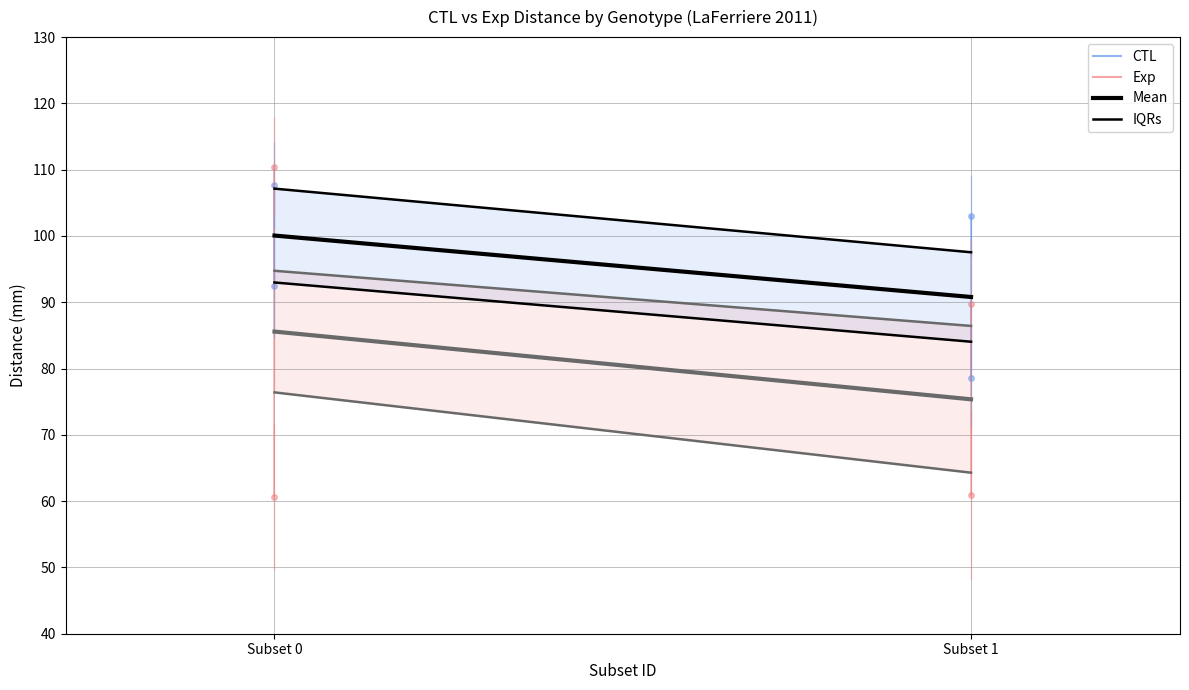

Reading left to right, transcribe all the data shown in this chart.

CTL Mean: Subset 0=100.1	Subset 1=90.8
Exp Mean: Subset 0=85.6	Subset 1=75.4
CTL IQRs: Subset 0=93.0	Subset 1=84.0
Exp IQRs: Subset 0=76.4	Subset 1=64.3